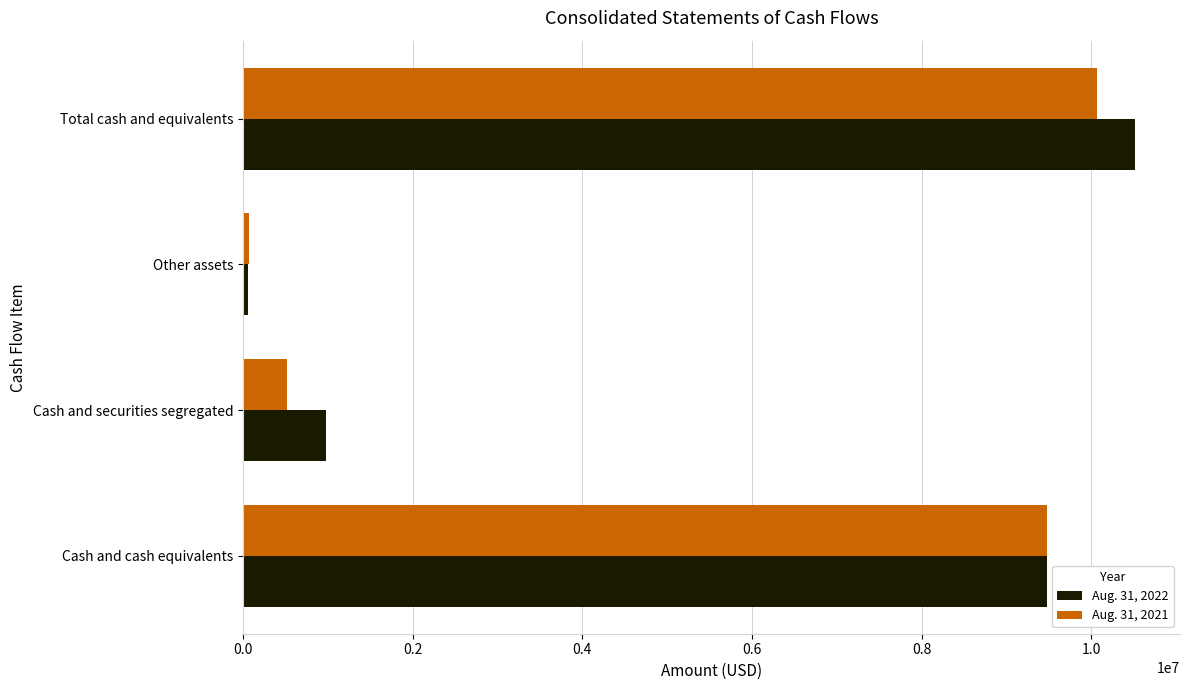

List the series in order of their overall mean, highest first.

Aug. 31, 2022, Aug. 31, 2021